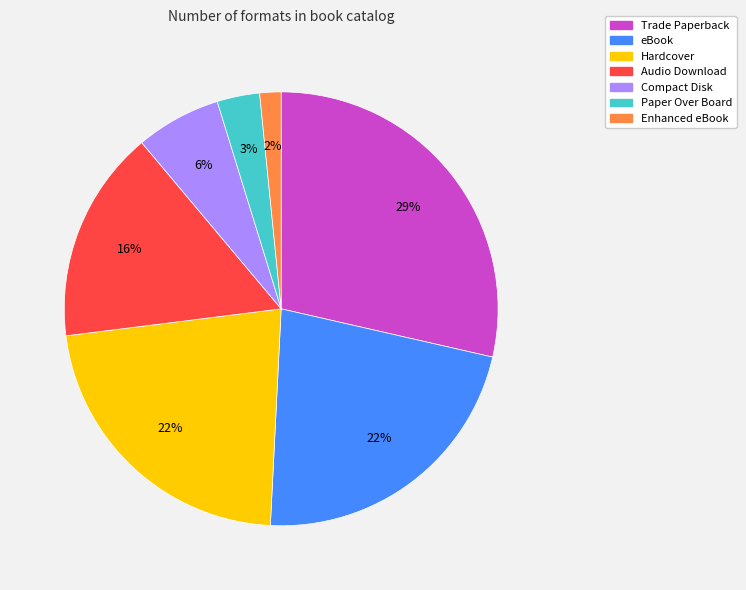

Is the sum of Hardcover and eBook greater than half?

No